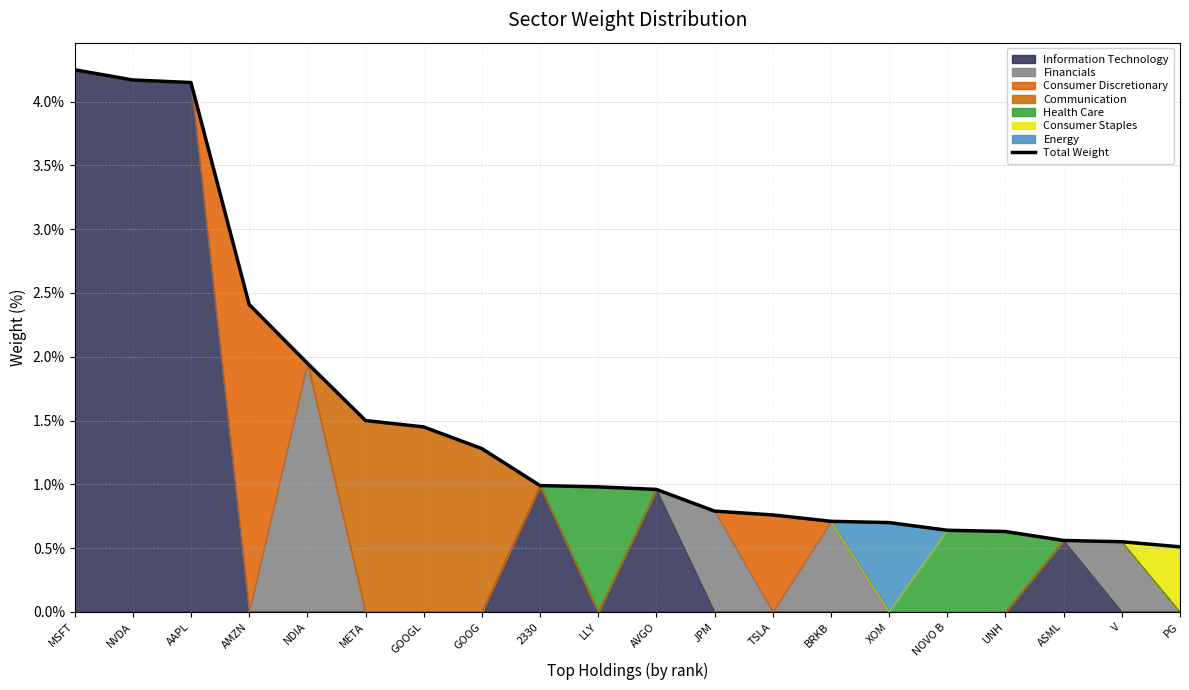

What is the label of the 15th point from the left?

XOM